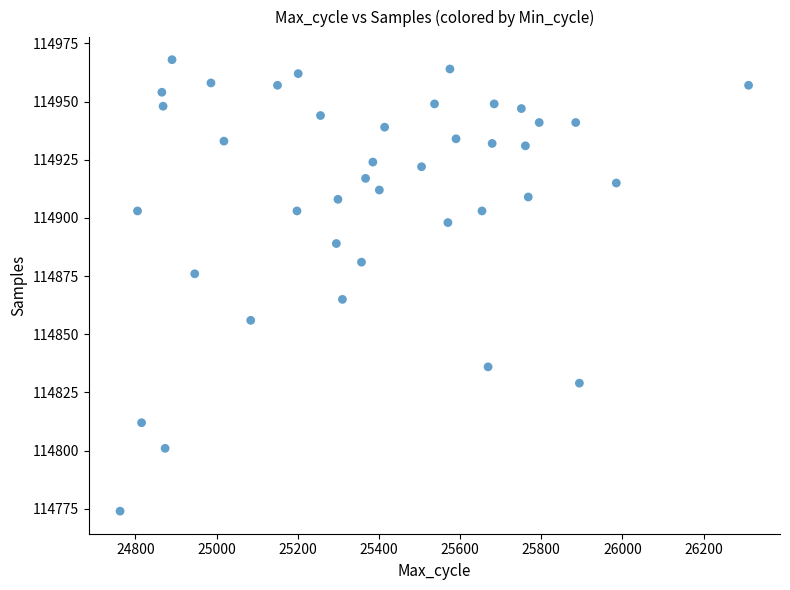

What is the range of X values (max minus min)?

1549